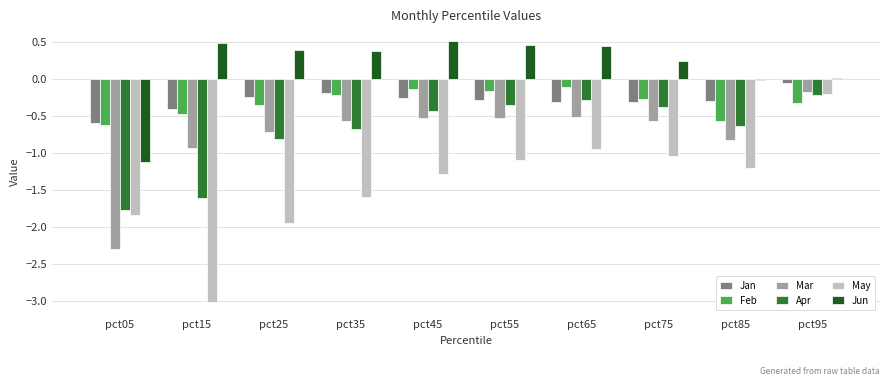

Is it true that May equals -2.0 at pct45?

False